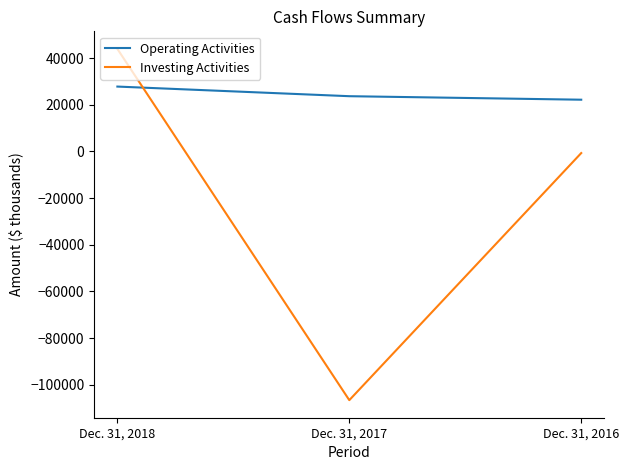

Where is Investing Activities nearest to the value -31361?

Dec. 31, 2016